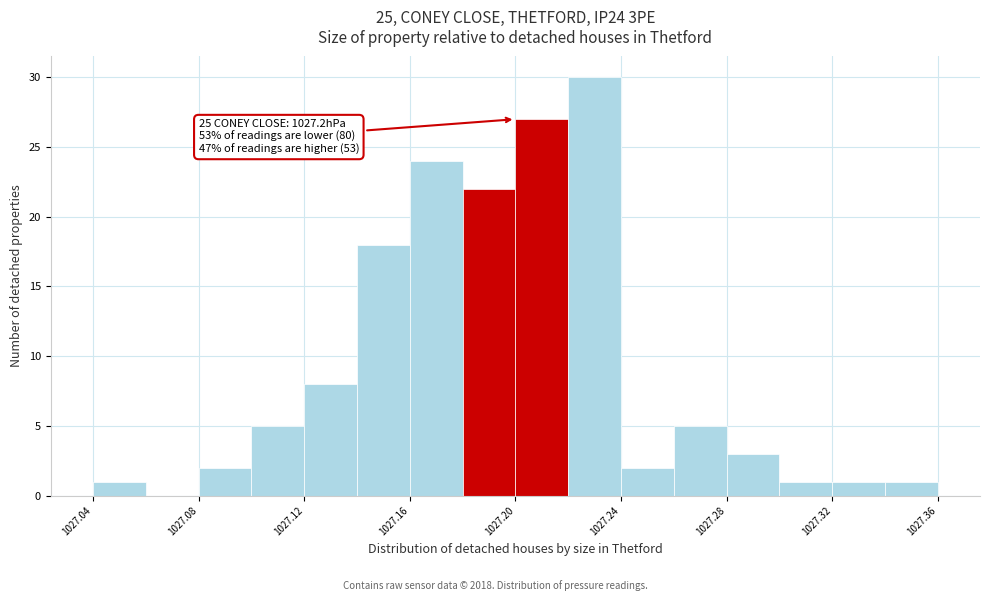

Over which range of the x-axis is the bar tallest?

1027.22 to 1027.24